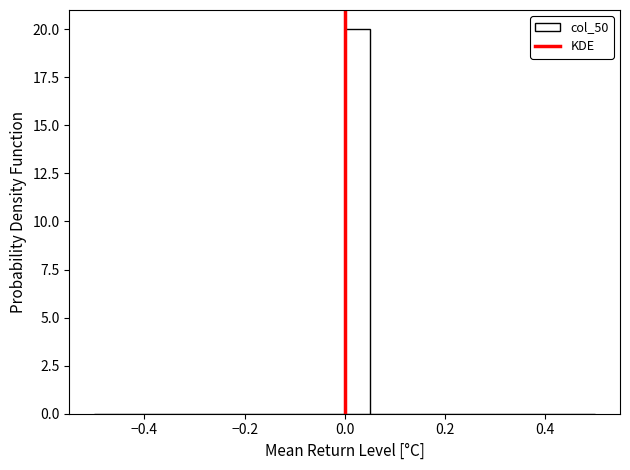

Read against the x-axis, roughly where is the centre of the tallest bar?

0.02